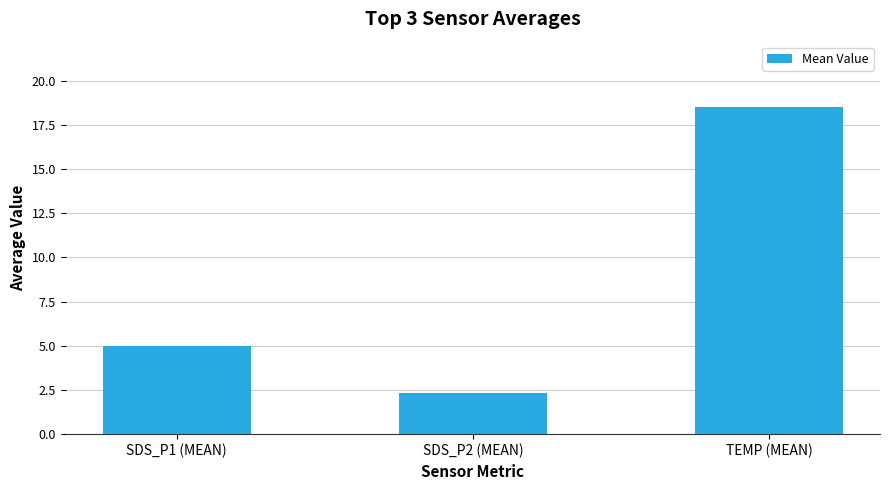

Which category has the lowest value across all series?

SDS_P2 (MEAN)